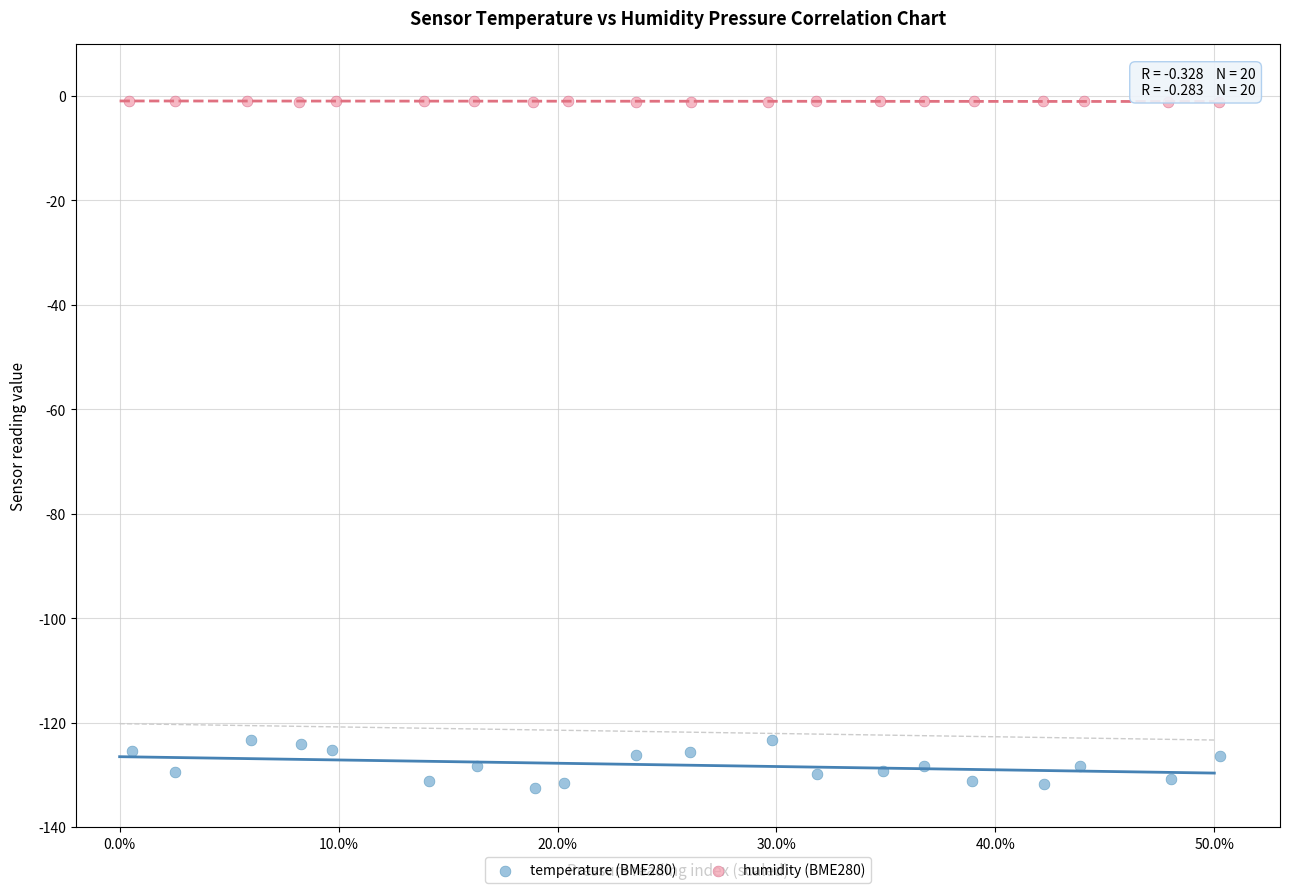

Which series contains the highest Y value?

humidity (BME280)